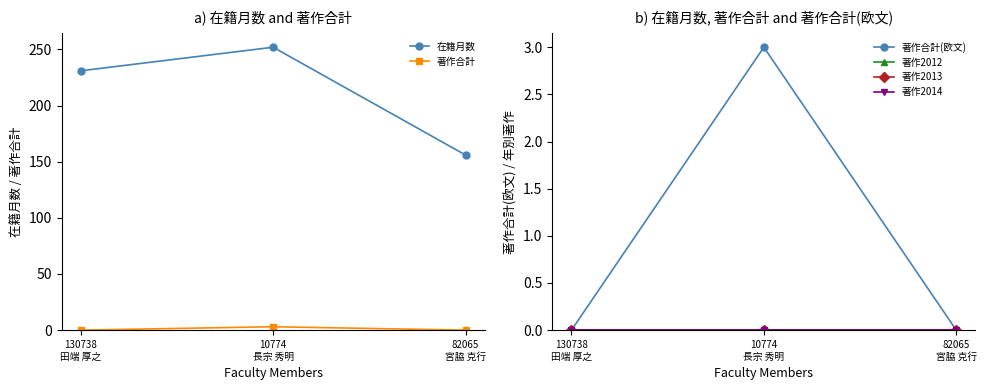

Between 130738
田端 厚之 and 10774
長宗 秀明, which is larger?

10774
長宗 秀明